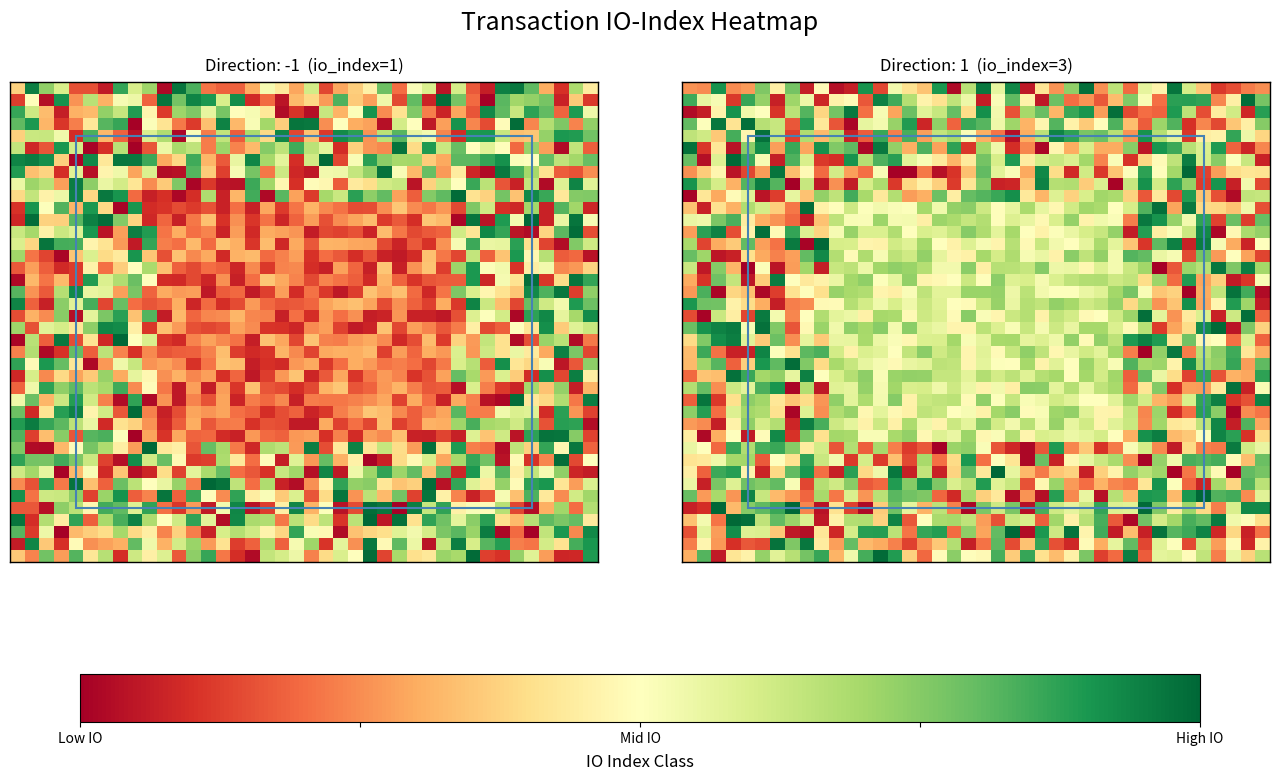

At which category does the chart reach its peak across all series?

High IO